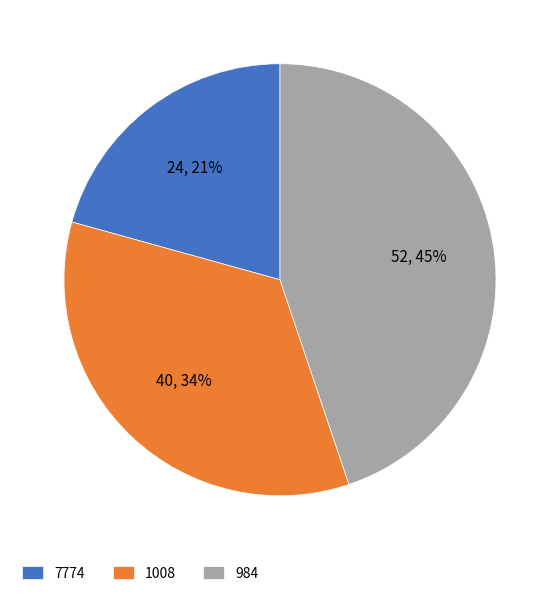

Is 7774 the majority of the pie?

No